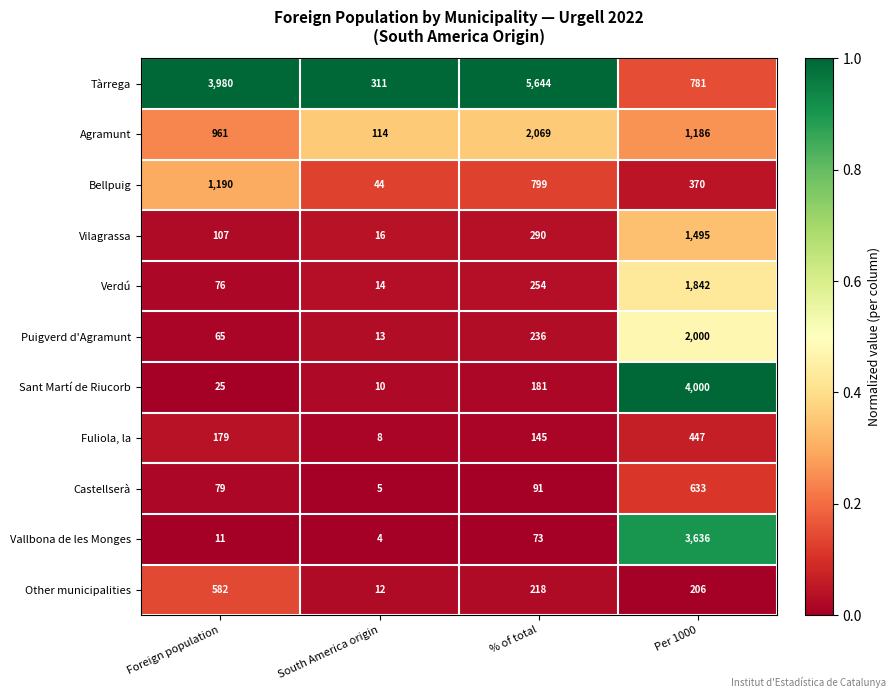

What is the difference between the highest and lowest values at % of total?

5571